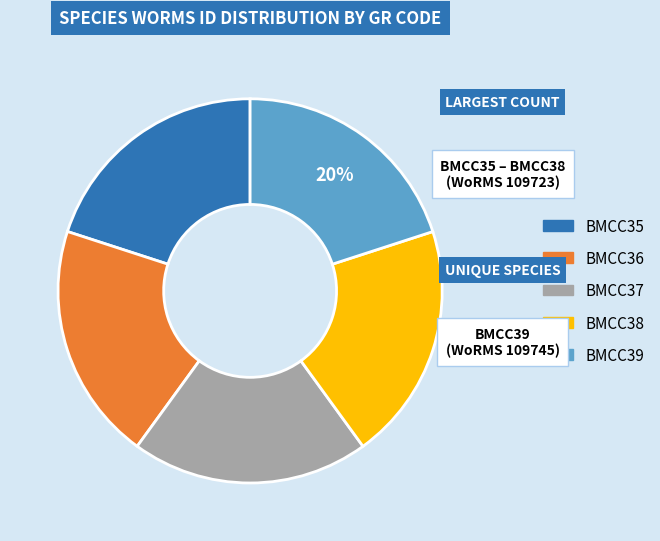

How many slices are in this pie chart?

5